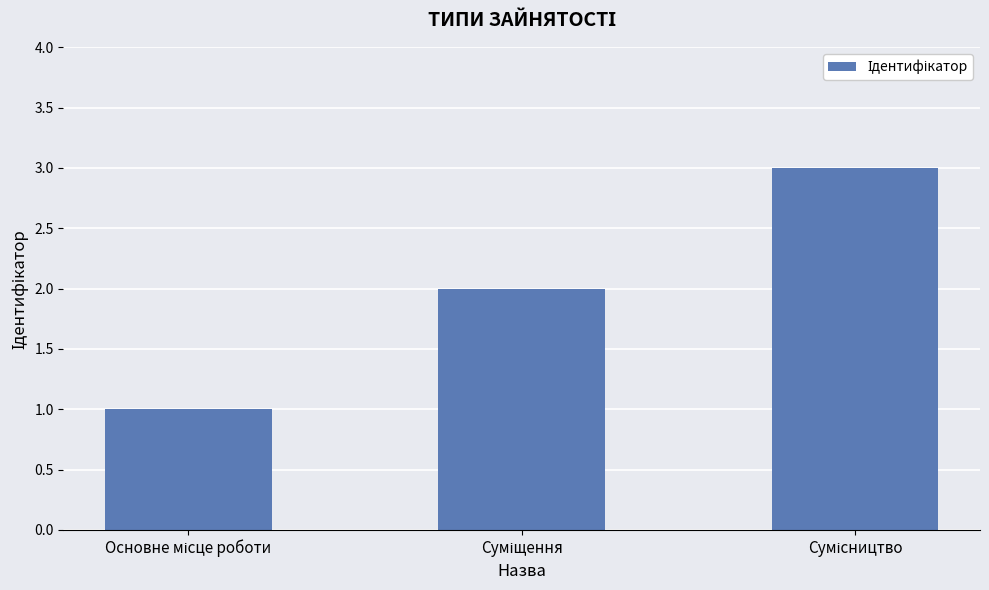

What is the greatest value displayed?

3